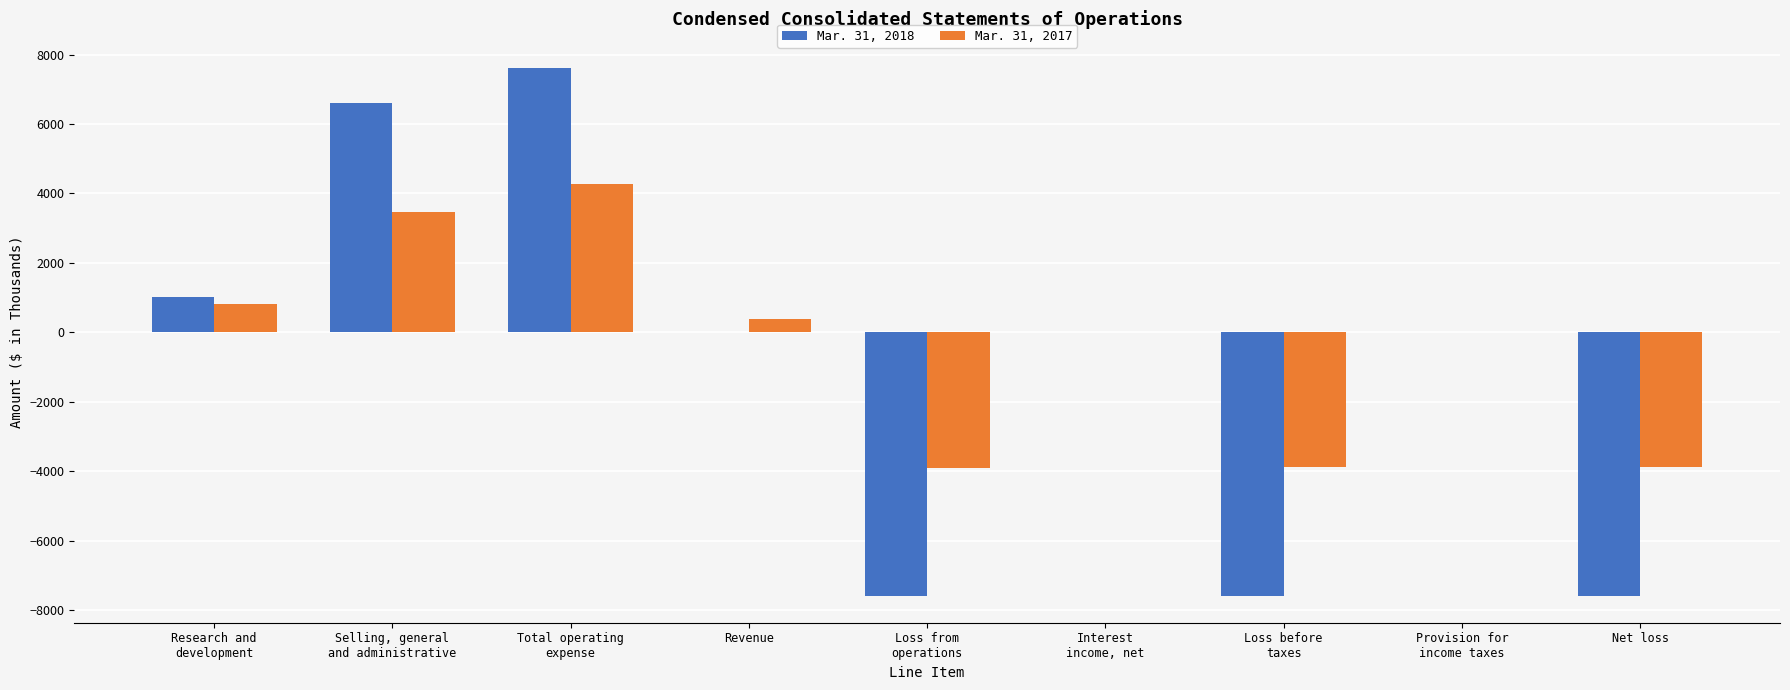

The Mar. 31, 2017 series shows 375 at Revenue. True or false?

True